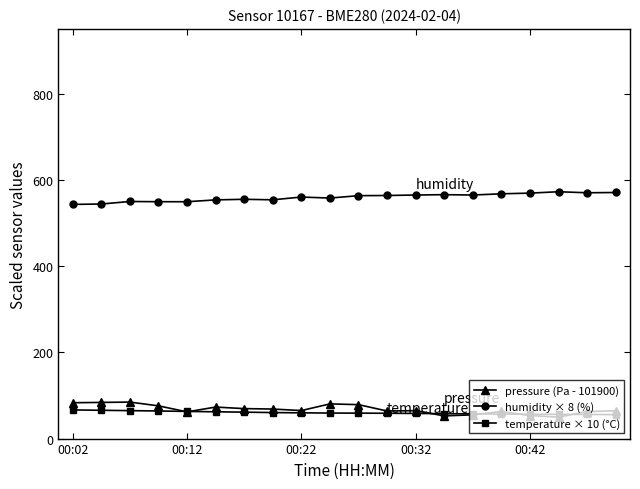

Which series has the largest total across all categories?

humidity × 8 (%)